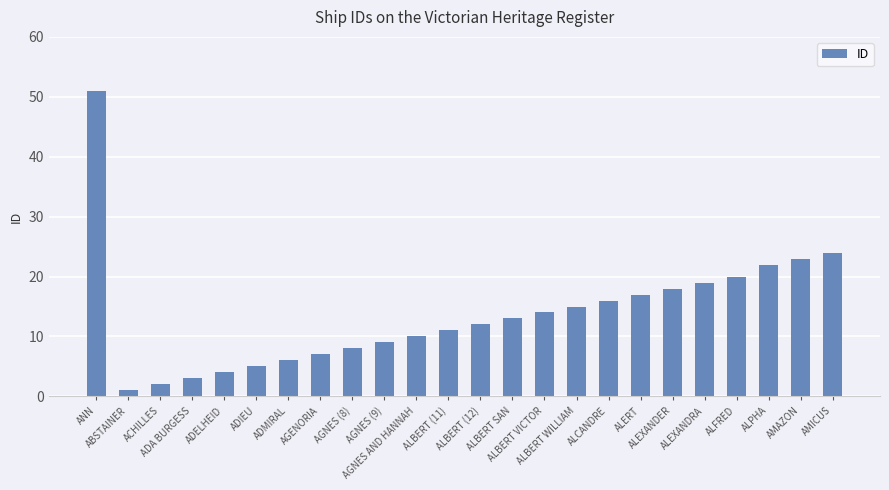

What is the difference between the maximum and second lowest values?

49